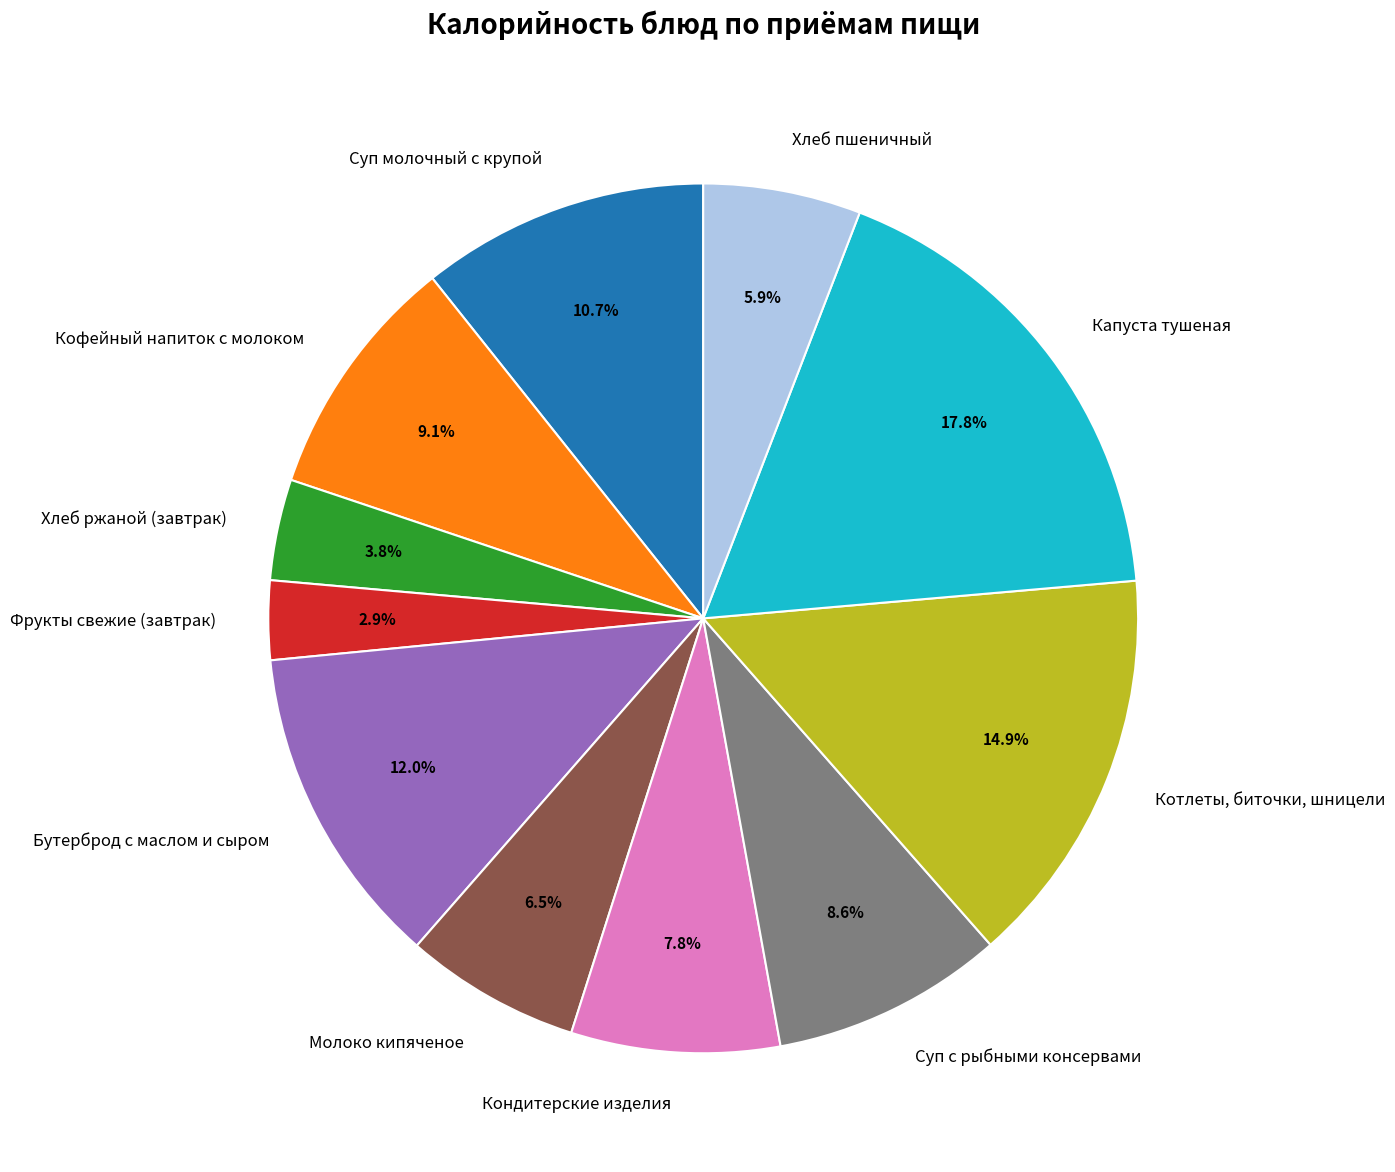

Does Хлеб ржаной (завтрак) account for over 50% of the chart?

No